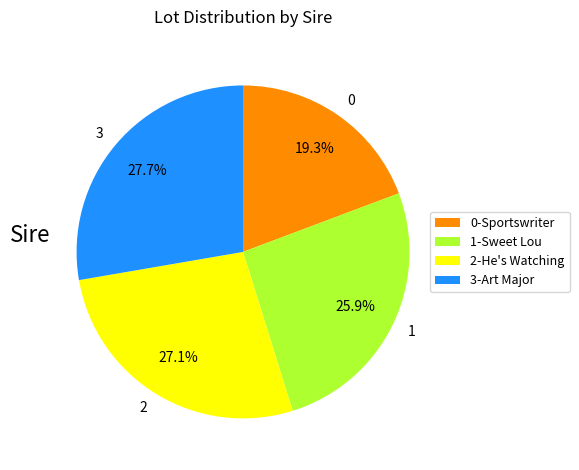

How many slices are in this pie chart?

4